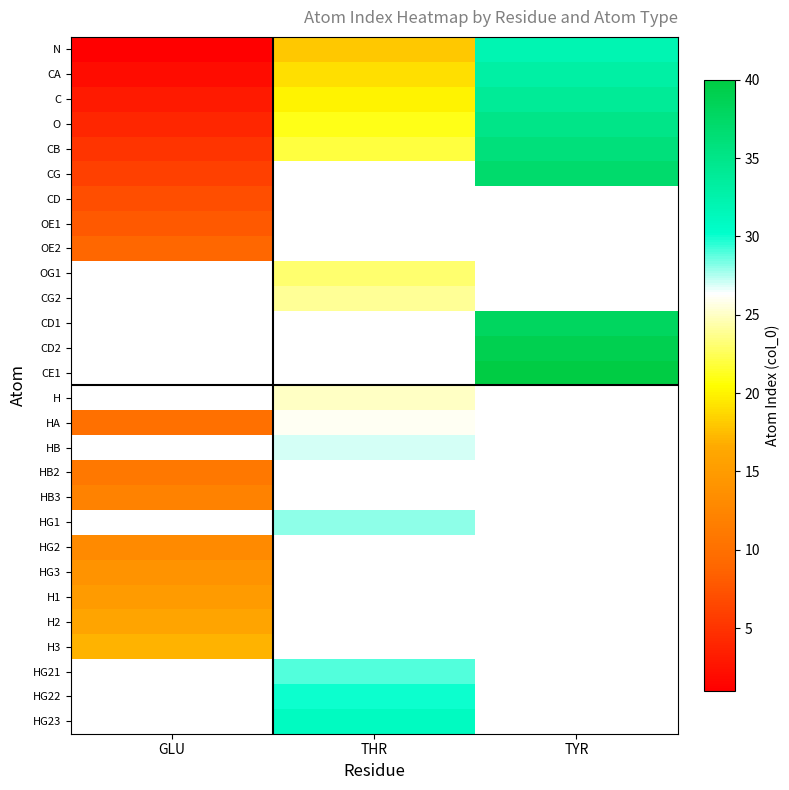

Which category has the lowest value in the OE1 series?

GLU